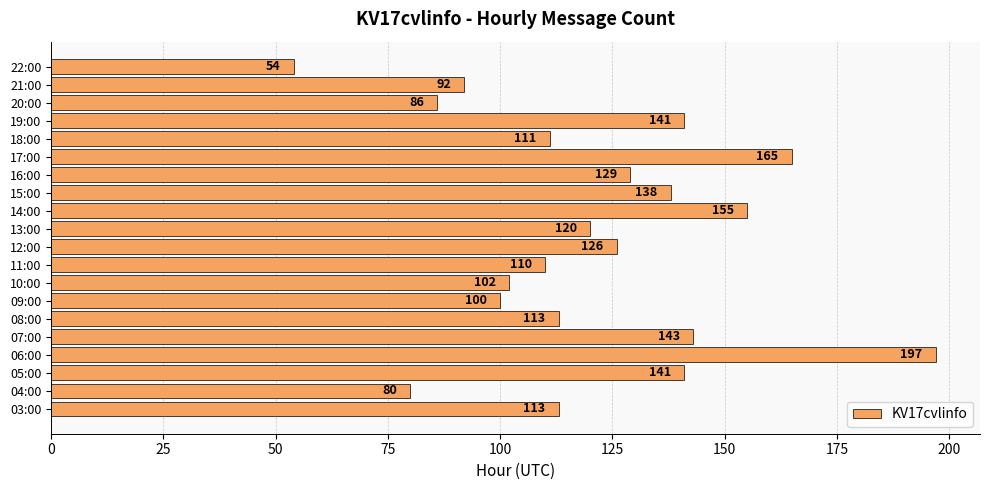

Reading bottom to top, transcribe all the data shown in this chart.

113	80	141	197	143	113	100	102	110	126	120	155	138	129	165	111	141	86	92	54